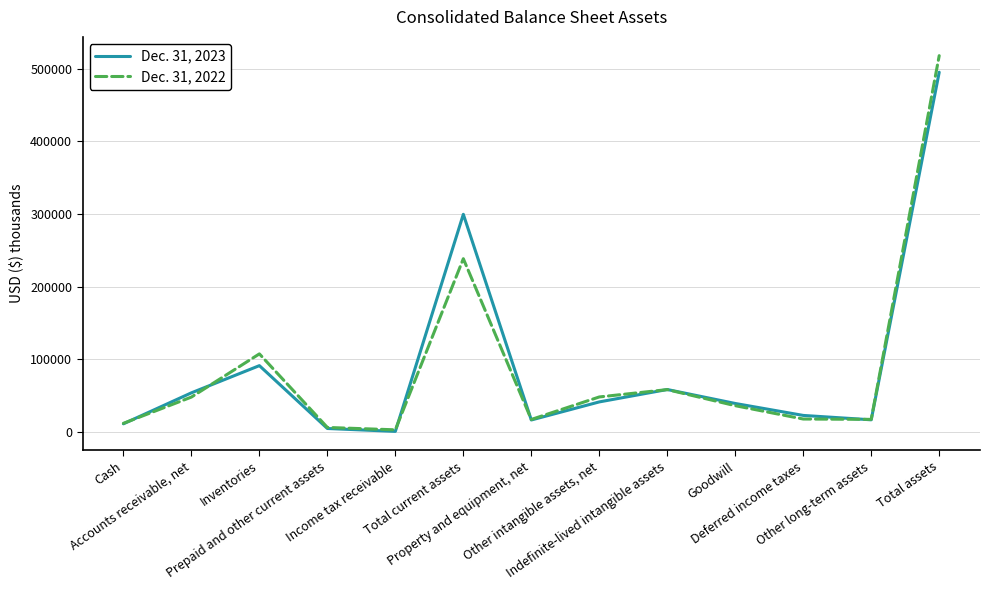

What is the sum of all Dec. 31, 2023 values?

1153137